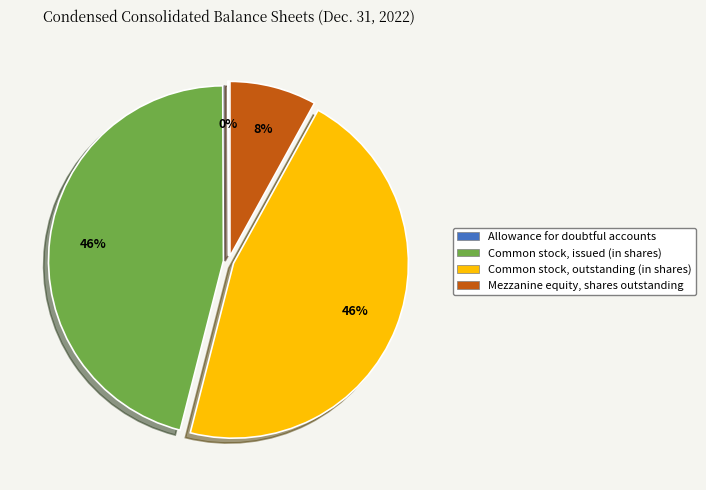

What percentage is the Common stock, outstanding (in shares) slice, to the nearest percent?

46%